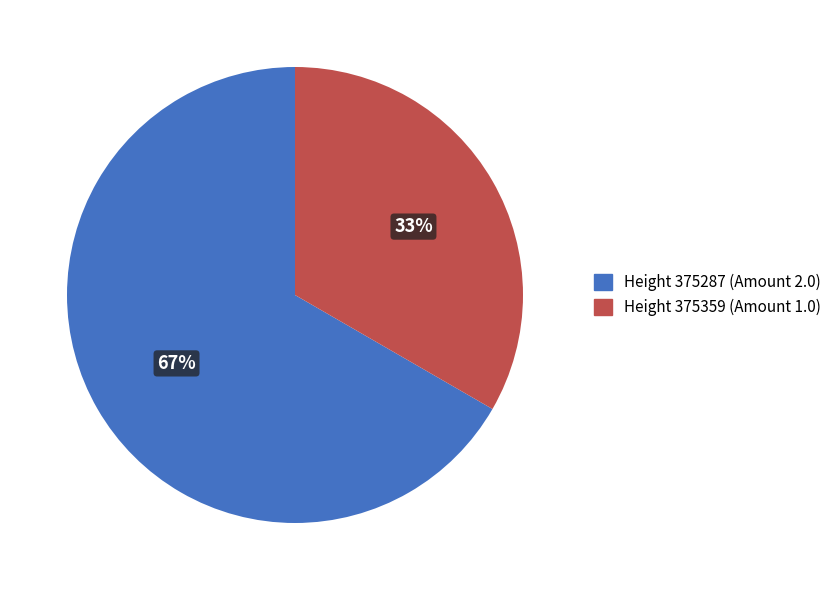

Count the number of slices in the pie.

2